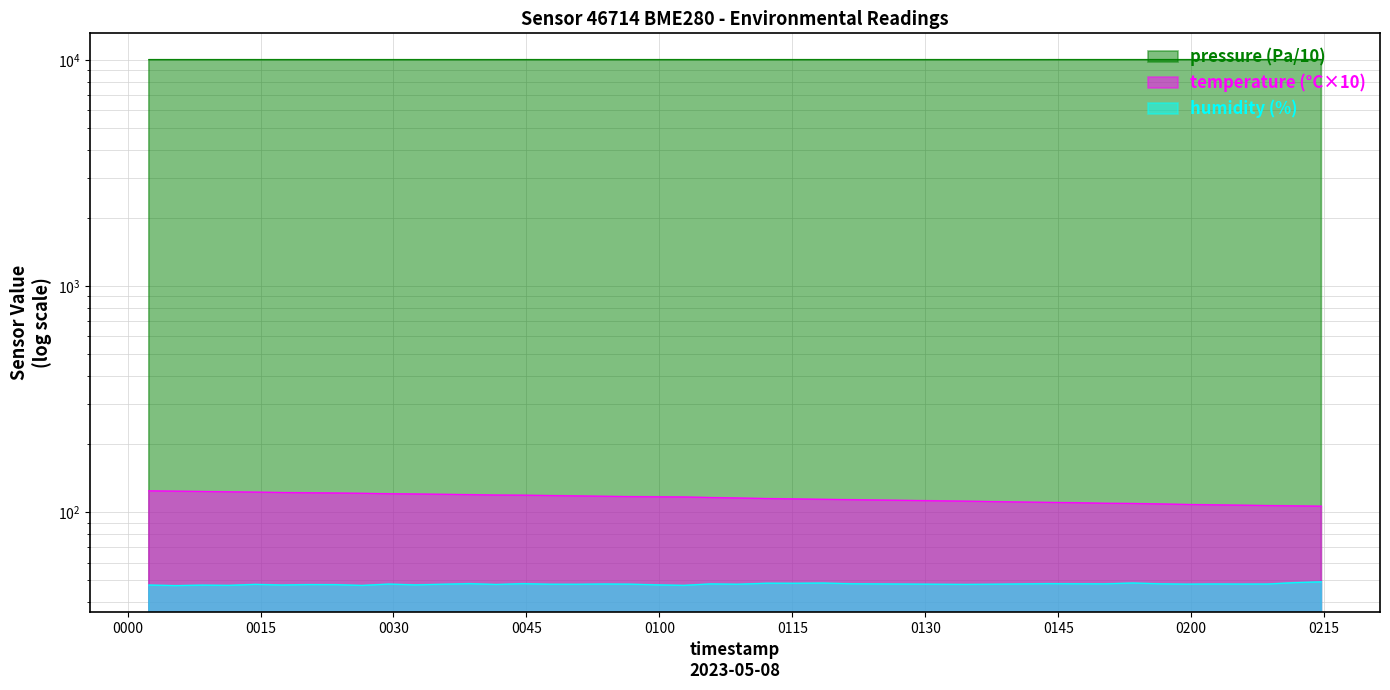

Where is the first local maximum for humidity?

0030